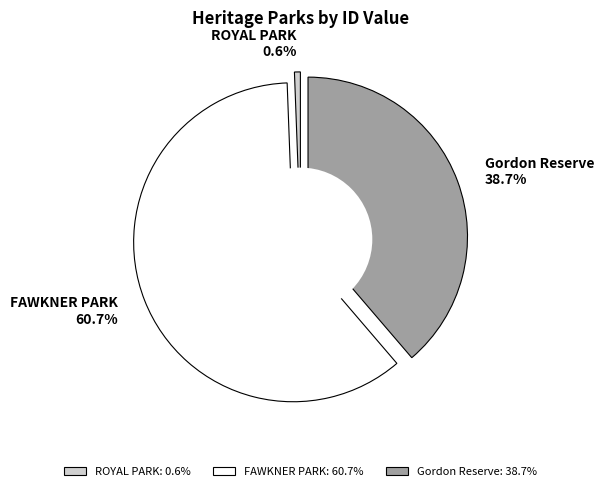

What is the change in value from ROYAL PARK to Gordon Reserve?

+124828